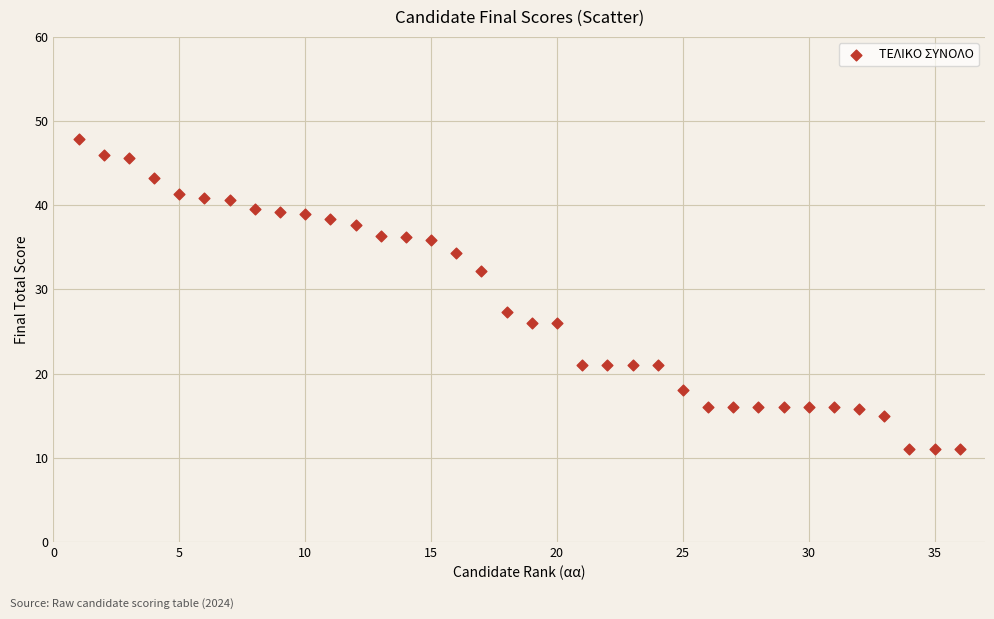

What Y value in the scatter plot is closest to 29?

27.3